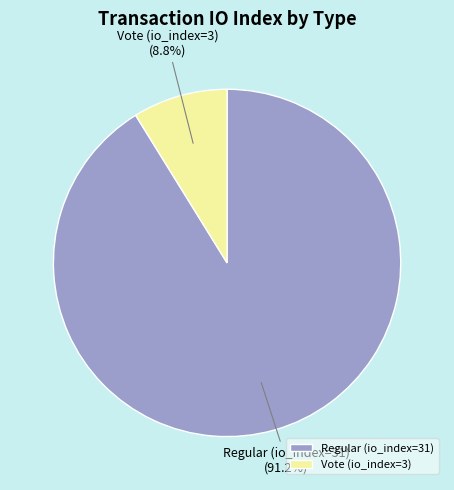

Combined, what portion of the pie is Regular (io_index=31) and Vote (io_index=3)?

100.0%